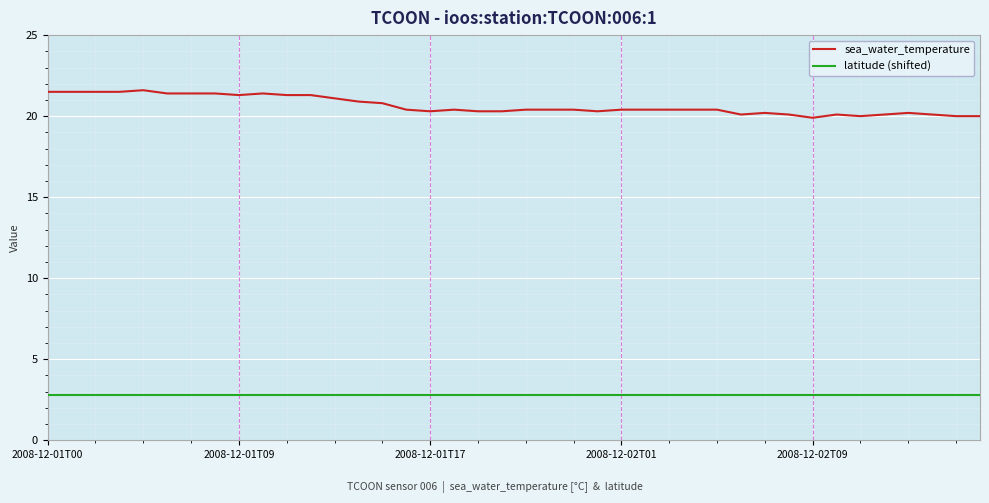

Rank the series by their average value, from lowest to highest.

latitude (shifted), sea_water_temperature